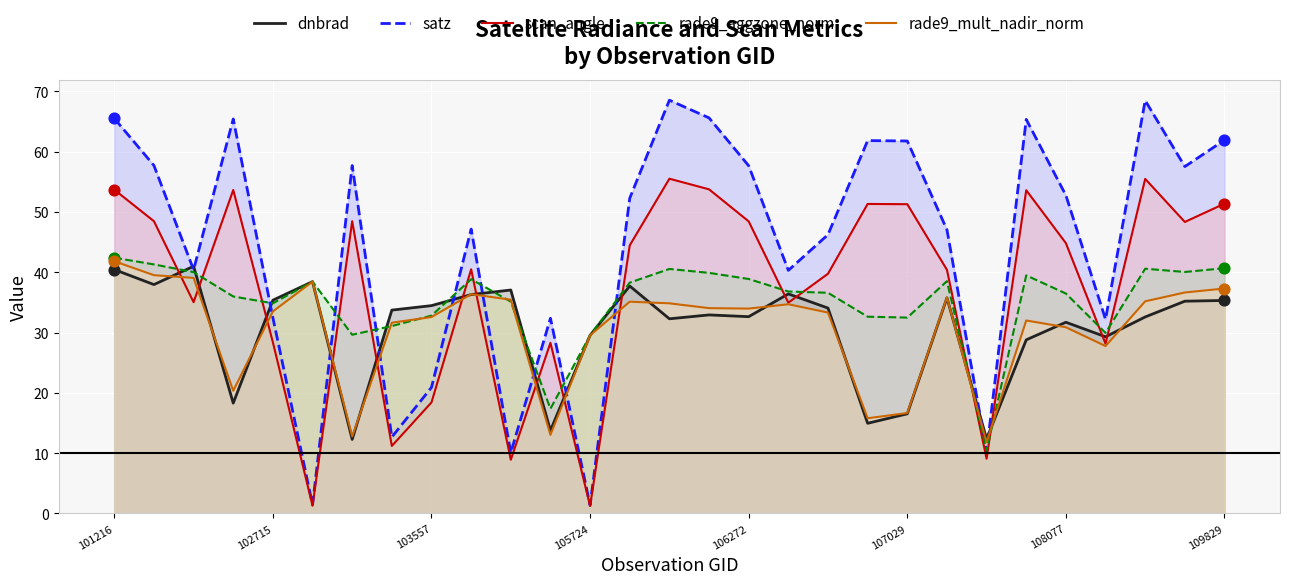

Which series contains the highest Y value?

satz